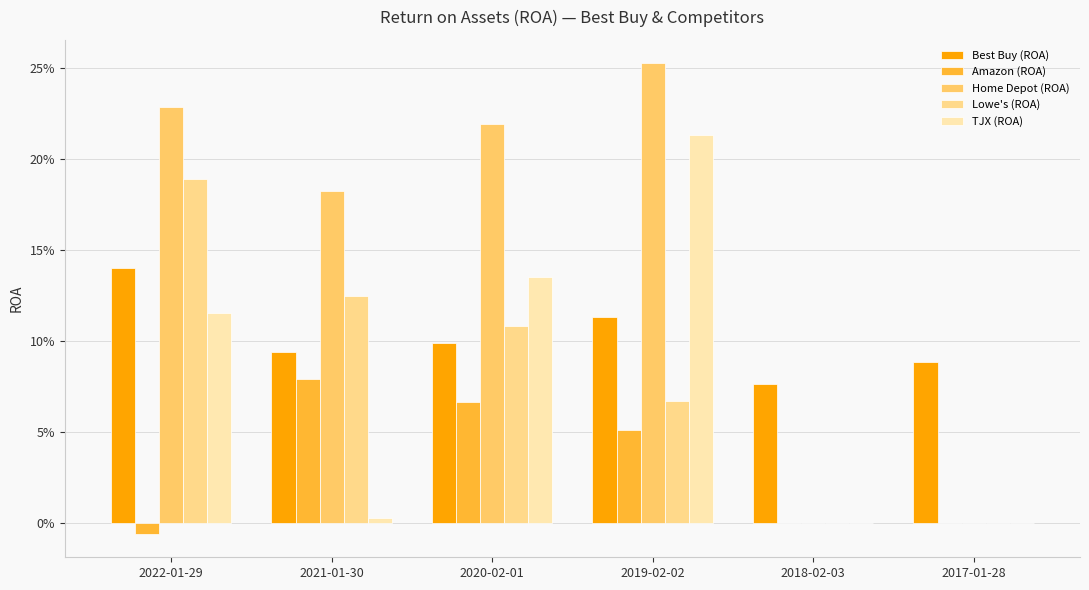

Is the value of Amazon (ROA) at 2018-02-03 greater than the value of TJX (ROA) at 2020-02-01?

No